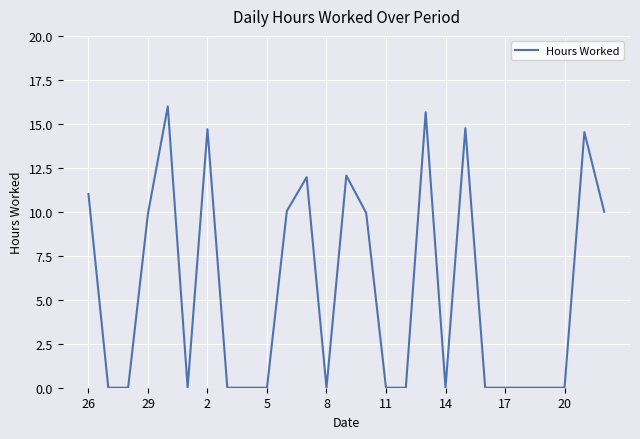

What is the difference between the maximum and minimum values?

16.0